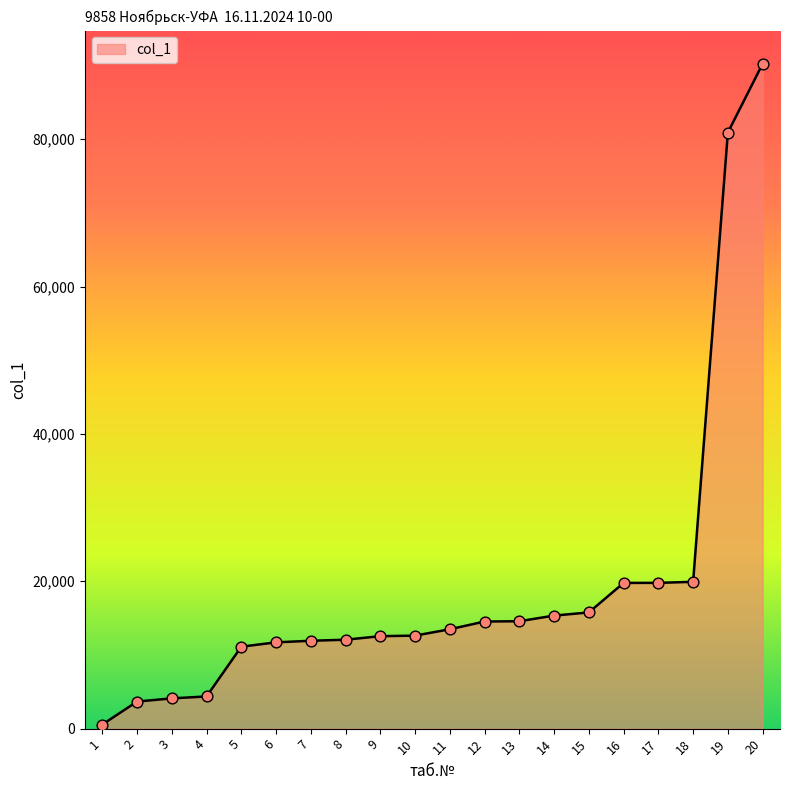

Which has a higher value, 2 or 20?

20